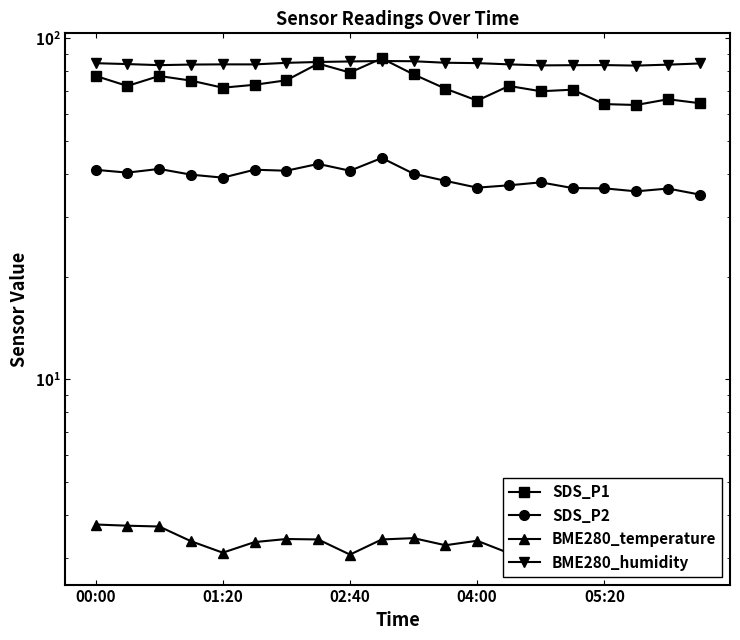

Is it true that SDS_P2 equals 34.8 at 19?

True